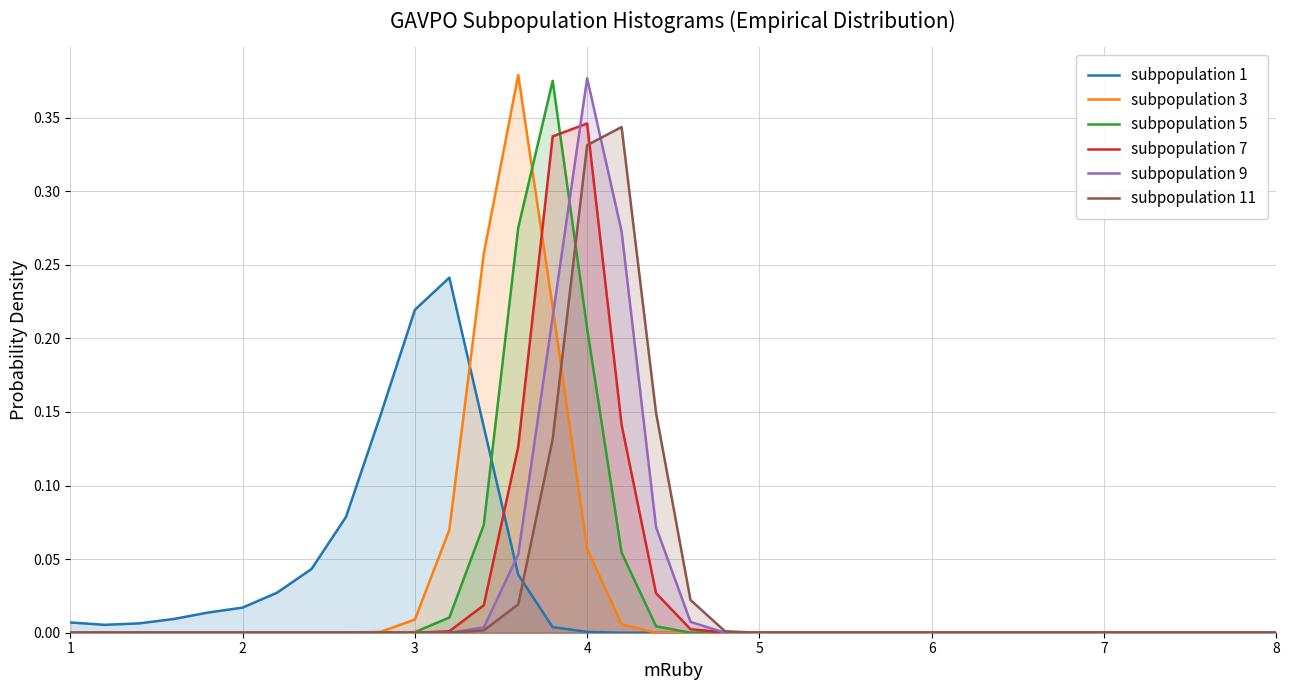

True or false: subpopulation 9 and subpopulation 11 cross at least once.

True